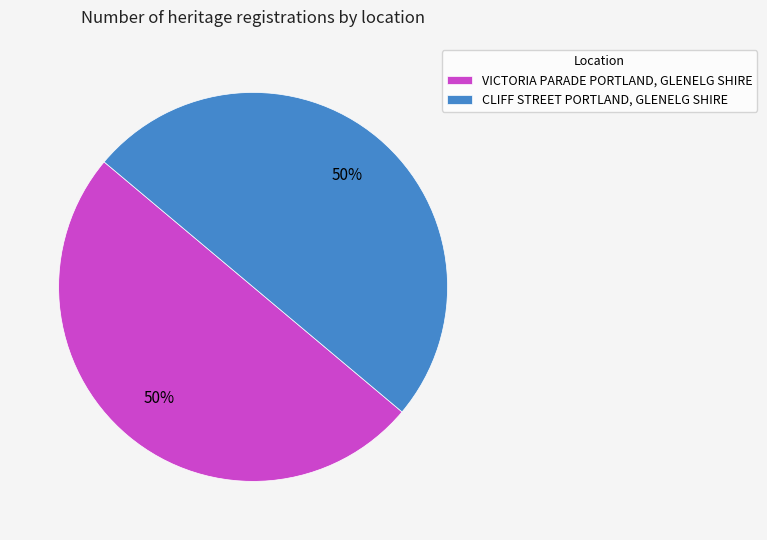

How many slices are in this pie chart?

2